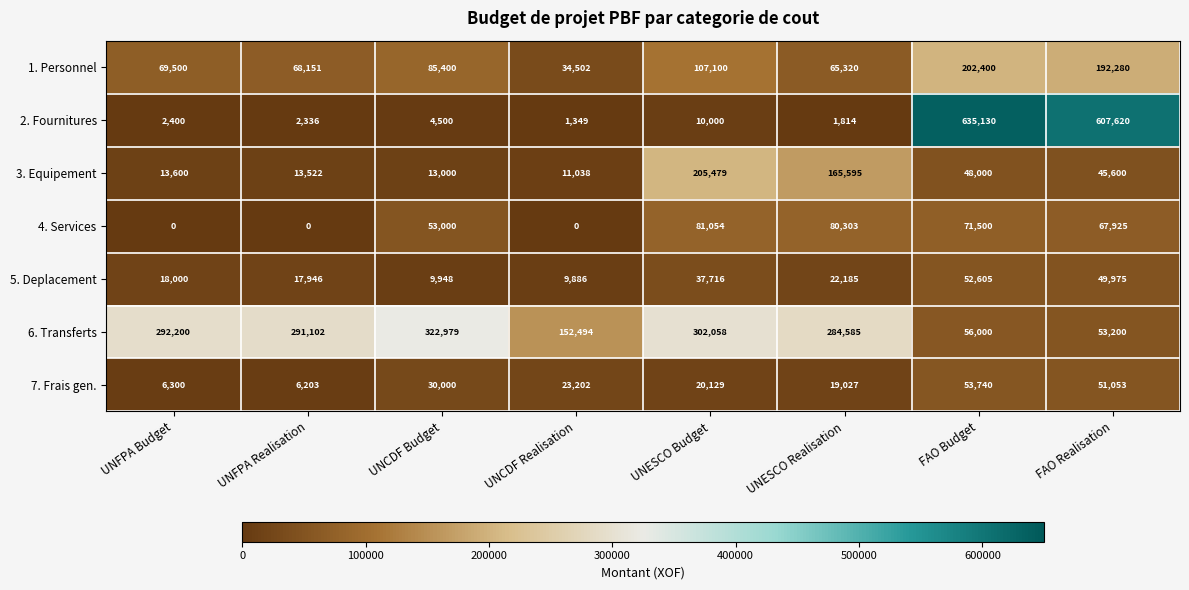

At which label is 6. Transferts closest to 188089?

UNCDF Realisation